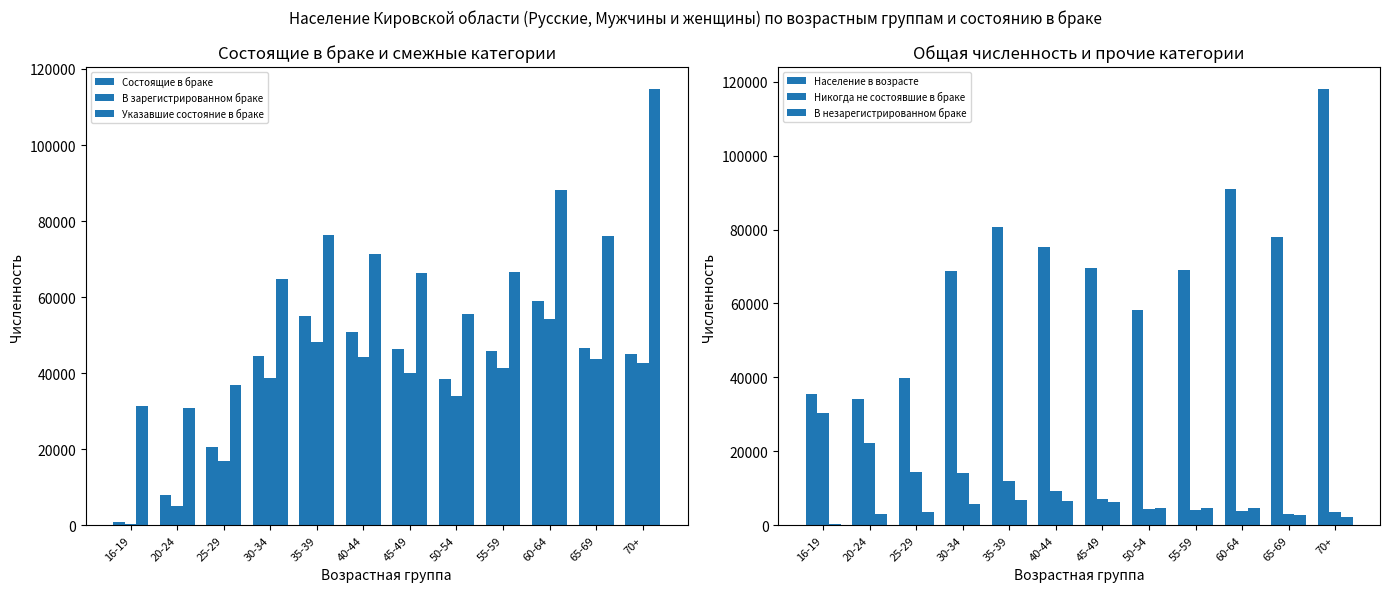

How many bars are there in each group?

6